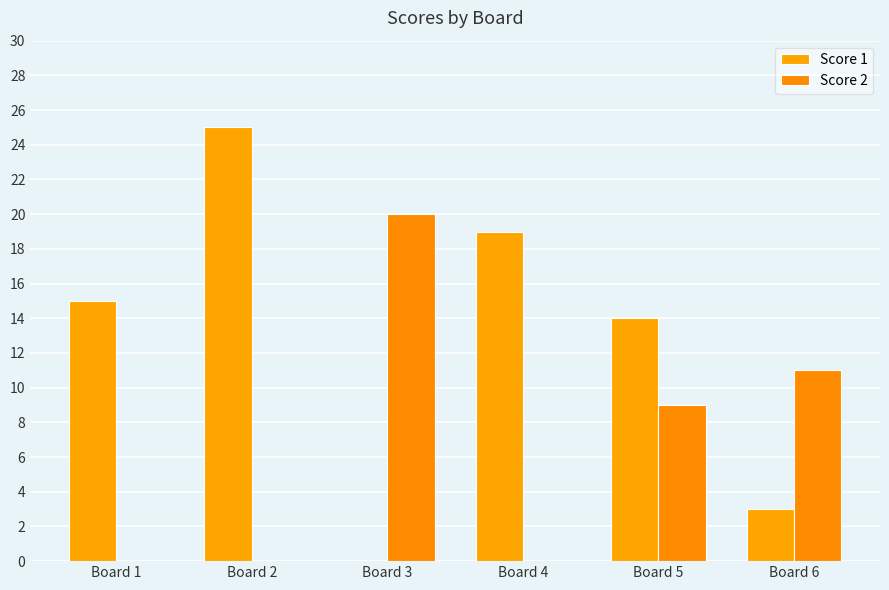

How many categories are shown in the chart?

6